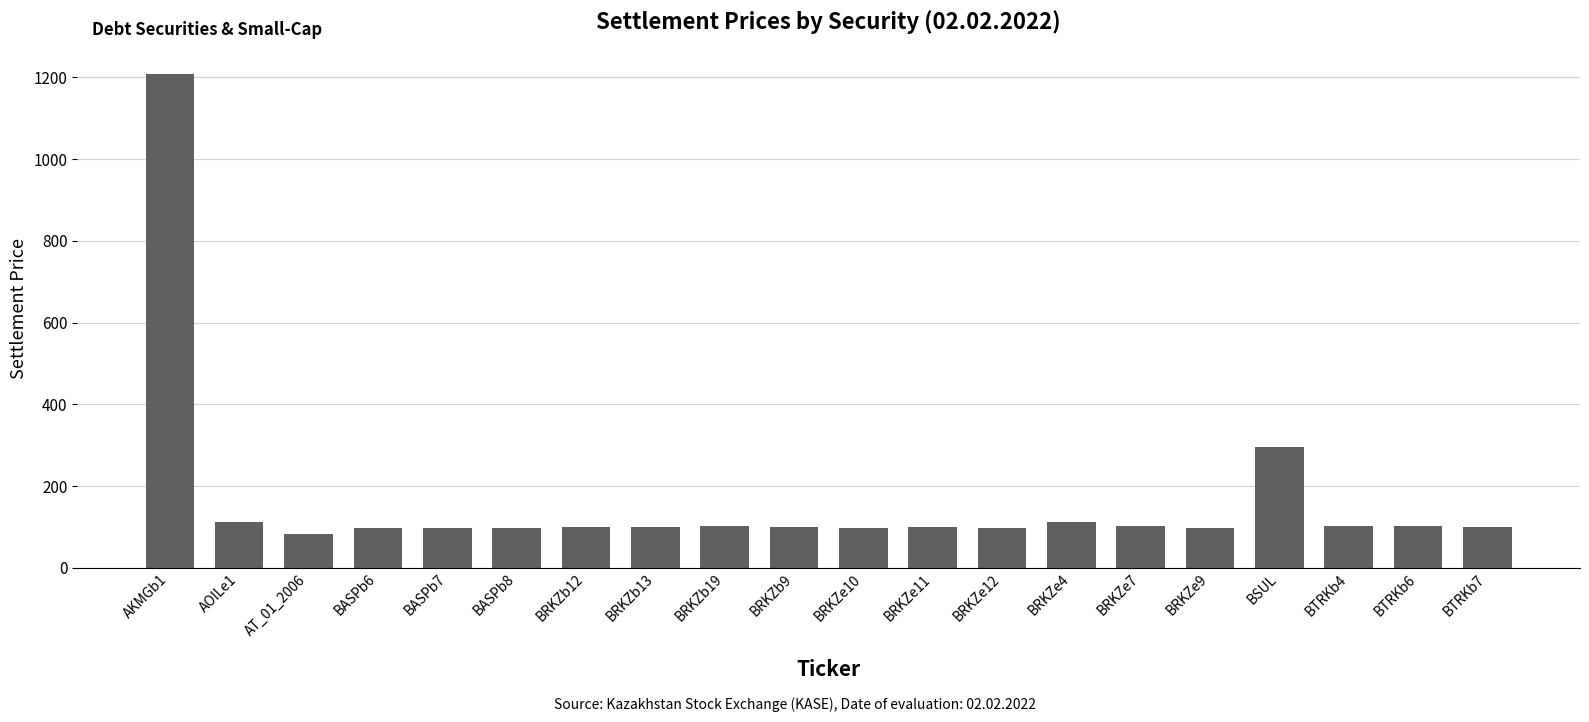

What is the sum of all values?

3293.2